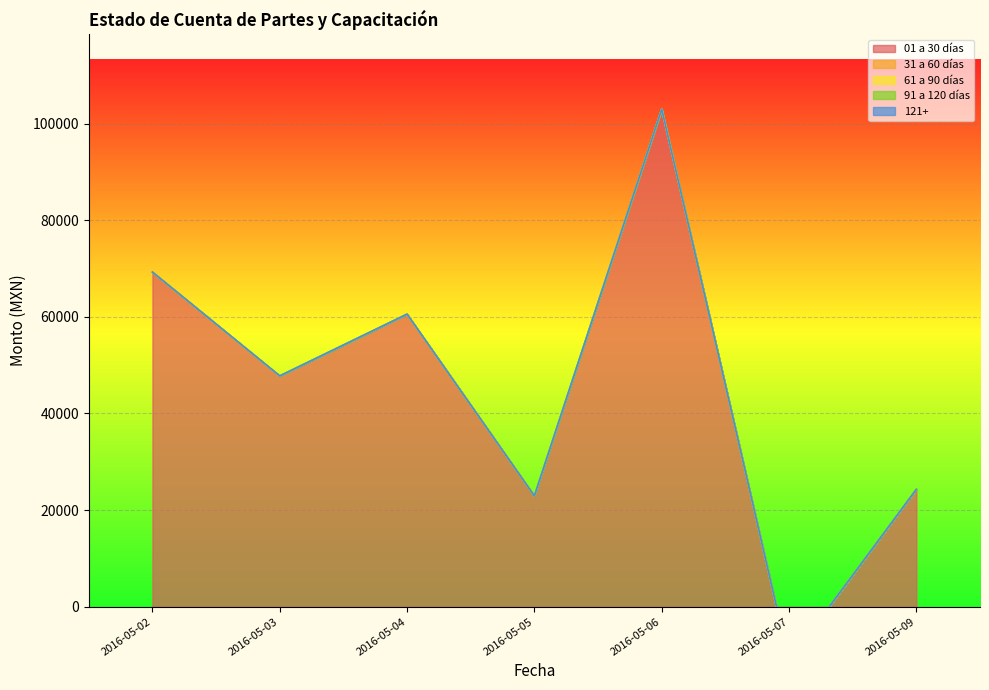

Reading left to right, transcribe all the data shown in this chart.

01 a 30 días: 2016-05-02=20.7	2016-05-02=26.6	2016-05-02=7433.9	2016-05-02=5752.5	2016-05-02=376.1	2016-05-02=55639.4	2016-05-03=98.8	2016-05-03=302.4	2016-05-03=1686.4	2016-05-03=45677.3	2016-05-04=109.5	2016-05-04=21555.4	2016-05-04=38885.7	2016-05-05=248.4	2016-05-05=370.6	2016-05-05=21634.8	2016-05-05=683.9	2016-05-06=102985.2	2016-05-07=-11224.0	2016-05-09=70.6	2016-05-09=24227.3
31 a 60 días: 2016-05-02=0.0	2016-05-02=0.0	2016-05-02=0.0	2016-05-02=0.0	2016-05-02=0.0	2016-05-02=0.0	2016-05-03=0.0	2016-05-03=0.0	2016-05-03=0.0	2016-05-03=0.0	2016-05-04=0.0	2016-05-04=0.0	2016-05-04=0.0	2016-05-05=0.0	2016-05-05=0.0	2016-05-05=0.0	2016-05-05=0.0	2016-05-06=0.0	2016-05-07=0.0	2016-05-09=0.0	2016-05-09=0.0
61 a 90 días: 2016-05-02=0.0	2016-05-02=0.0	2016-05-02=0.0	2016-05-02=0.0	2016-05-02=0.0	2016-05-02=0.0	2016-05-03=0.0	2016-05-03=0.0	2016-05-03=0.0	2016-05-03=0.0	2016-05-04=0.0	2016-05-04=0.0	2016-05-04=0.0	2016-05-05=0.0	2016-05-05=0.0	2016-05-05=0.0	2016-05-05=0.0	2016-05-06=0.0	2016-05-07=0.0	2016-05-09=0.0	2016-05-09=0.0
91 a 120 días: 2016-05-02=0.0	2016-05-02=0.0	2016-05-02=0.0	2016-05-02=0.0	2016-05-02=0.0	2016-05-02=0.0	2016-05-03=0.0	2016-05-03=0.0	2016-05-03=0.0	2016-05-03=0.0	2016-05-04=0.0	2016-05-04=0.0	2016-05-04=0.0	2016-05-05=0.0	2016-05-05=0.0	2016-05-05=0.0	2016-05-05=0.0	2016-05-06=0.0	2016-05-07=0.0	2016-05-09=0.0	2016-05-09=0.0
121+: 2016-05-02=0.0	2016-05-02=0.0	2016-05-02=0.0	2016-05-02=0.0	2016-05-02=0.0	2016-05-02=0.0	2016-05-03=0.0	2016-05-03=0.0	2016-05-03=0.0	2016-05-03=0.0	2016-05-04=0.0	2016-05-04=0.0	2016-05-04=0.0	2016-05-05=0.0	2016-05-05=0.0	2016-05-05=0.0	2016-05-05=0.0	2016-05-06=0.0	2016-05-07=0.0	2016-05-09=0.0	2016-05-09=0.0